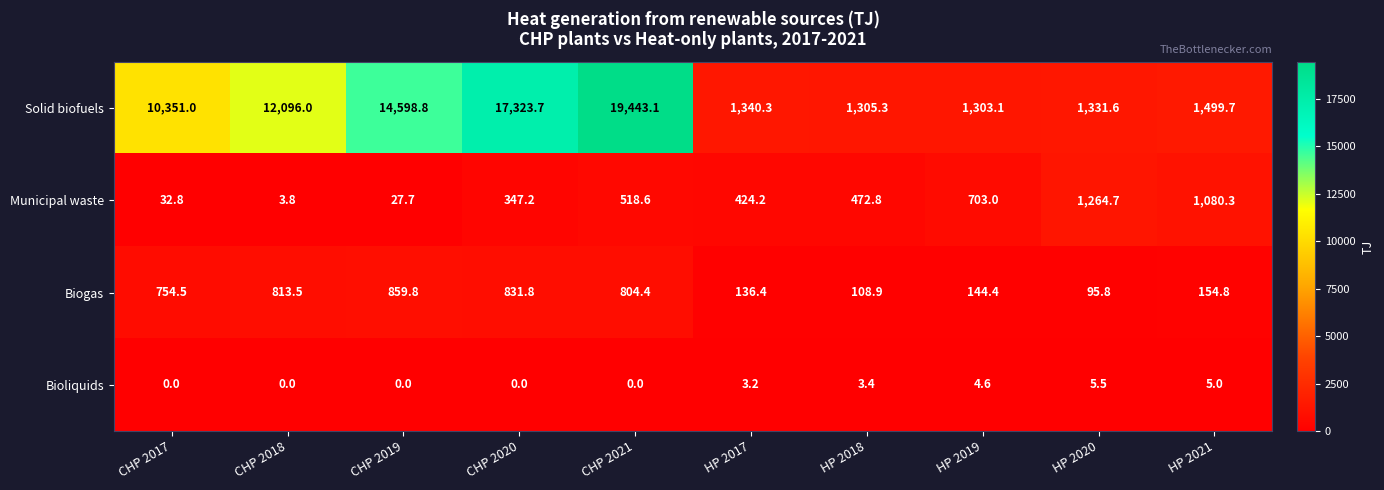

Which series has the widest spread of values?

Solid biofuels